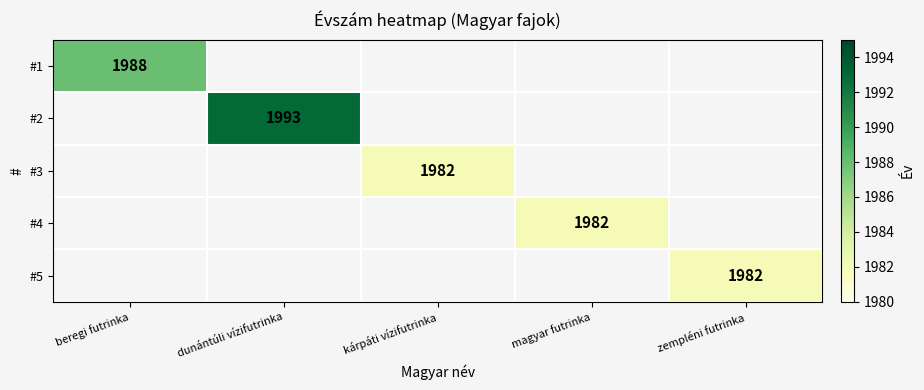

Is it true that #2 equals 2852.8 at dunántúli vízifutrinka?

False